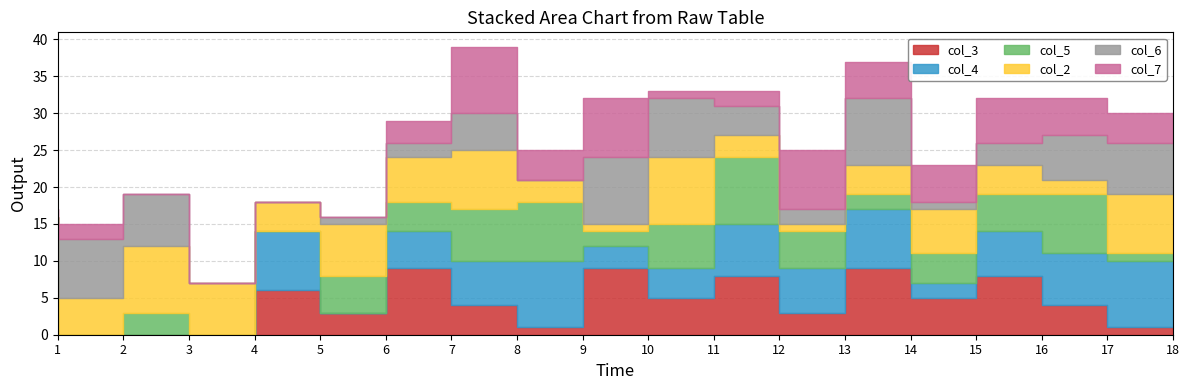

What are all the series names shown in the legend?

col_3, col_4, col_5, col_2, col_6, col_7